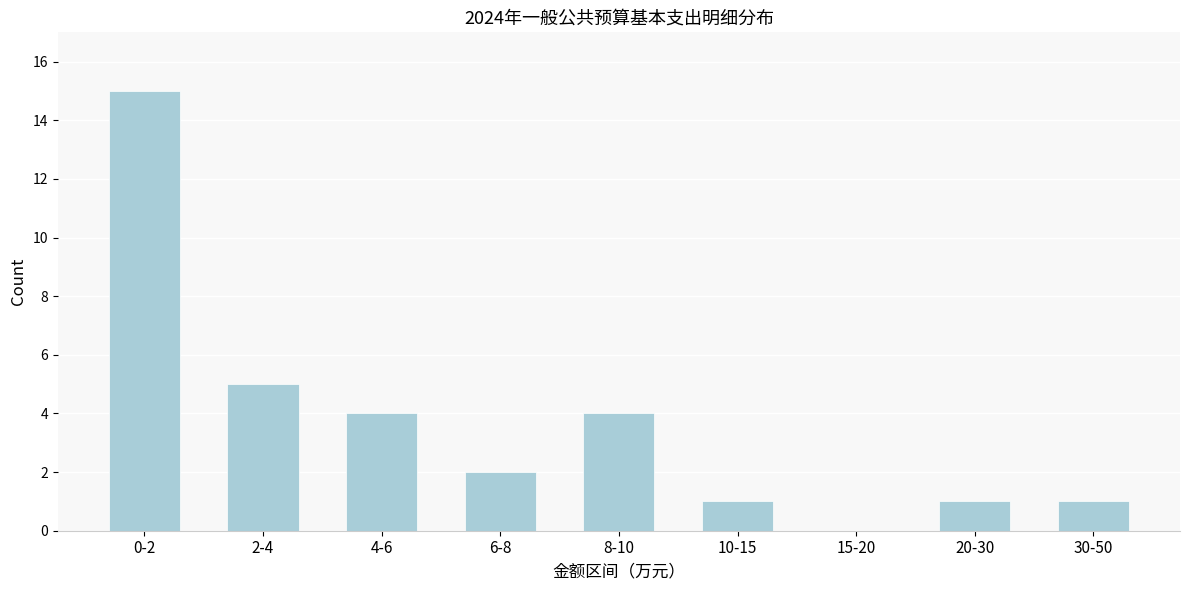

Reading left to right, what are all the values shown in this chart?

0-2=15	2-4=5	4-6=4	6-8=2	8-10=4	10-15=1	15-20=0	20-30=1	30-50=1